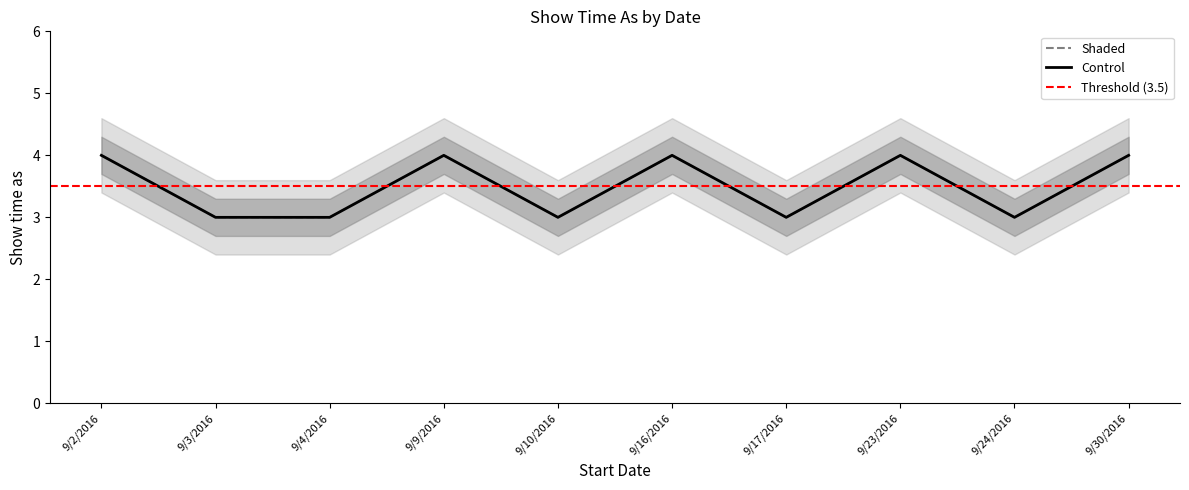

What is the minimum value shown in the chart?

3